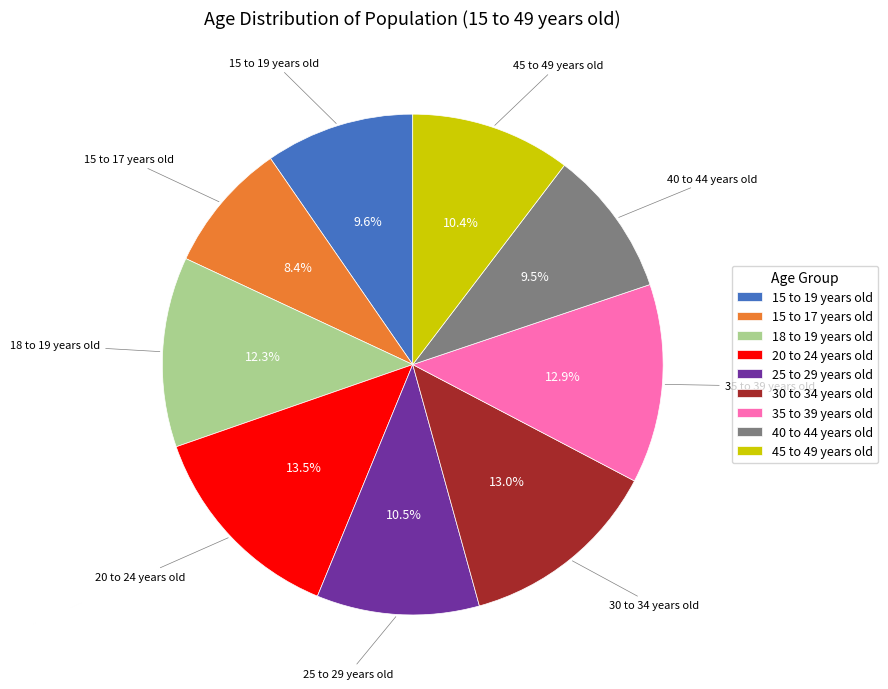

Approximately how many times larger is the value at 30 to 34 years old compared to 15 to 19 years old?

1.4